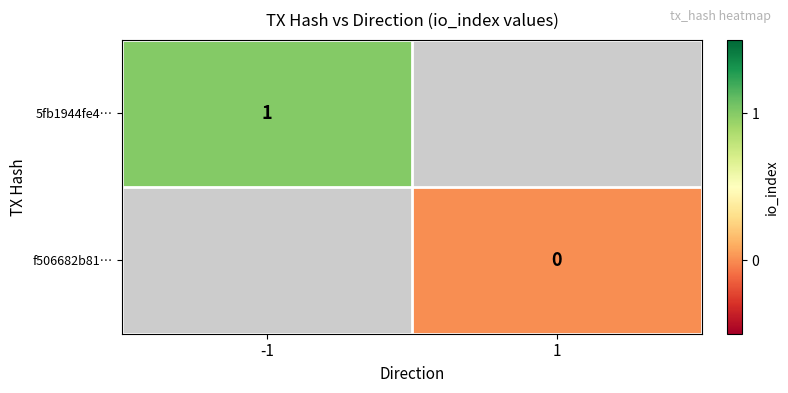

Is it true that 5fb1944fe4… equals 0 at -1?

False